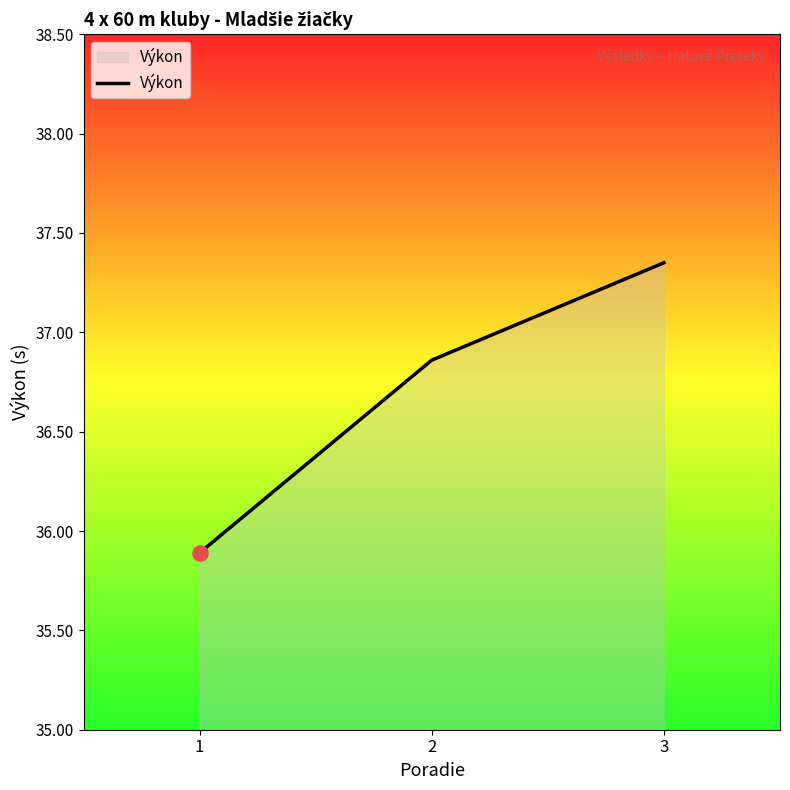

Between 2 and 3, which is larger?

3